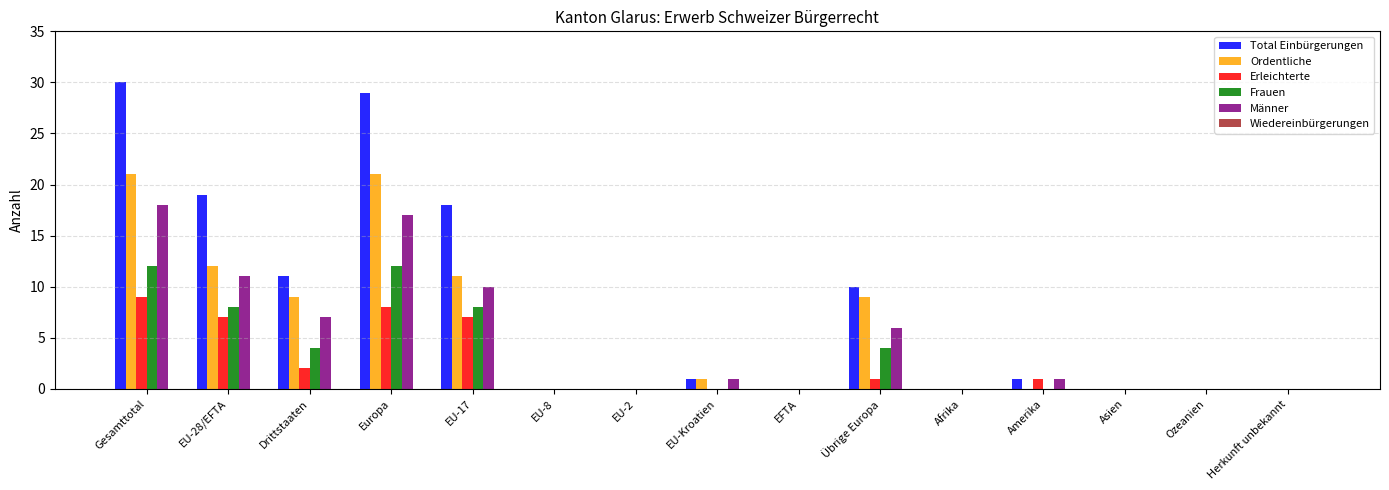

Are the bars grouped side by side (vs. stacked)?

Yes